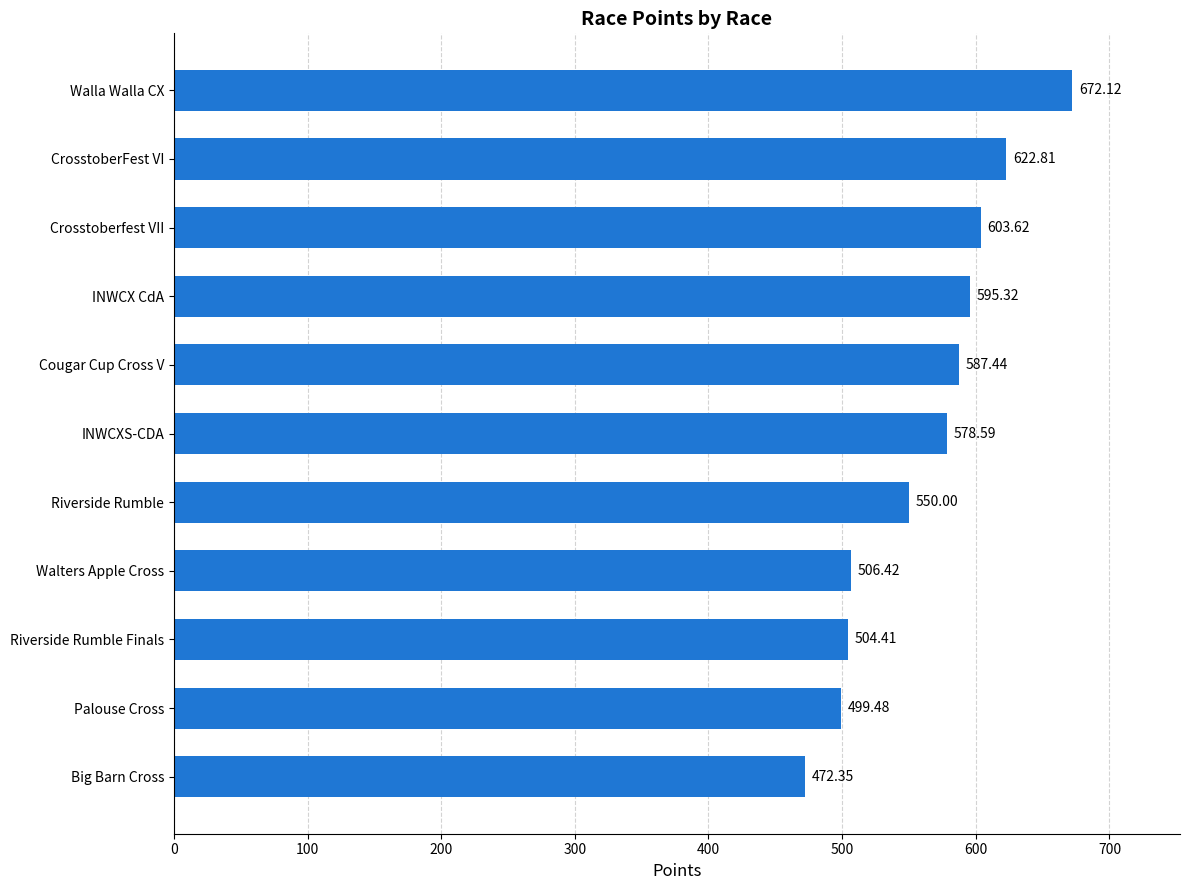

Does the chart contain stacked bars?

No